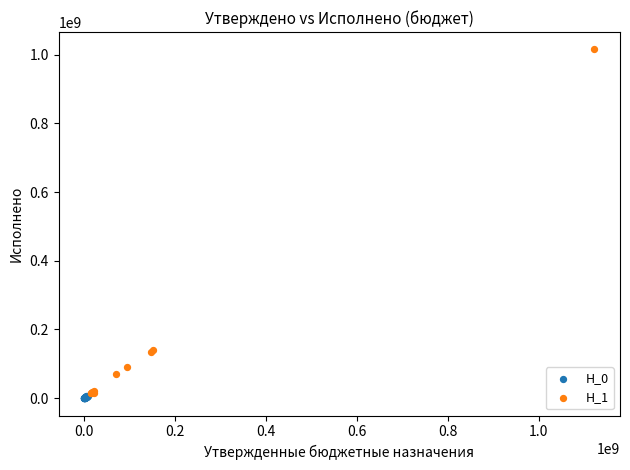

What are all the series names shown in the legend?

H_0, H_1